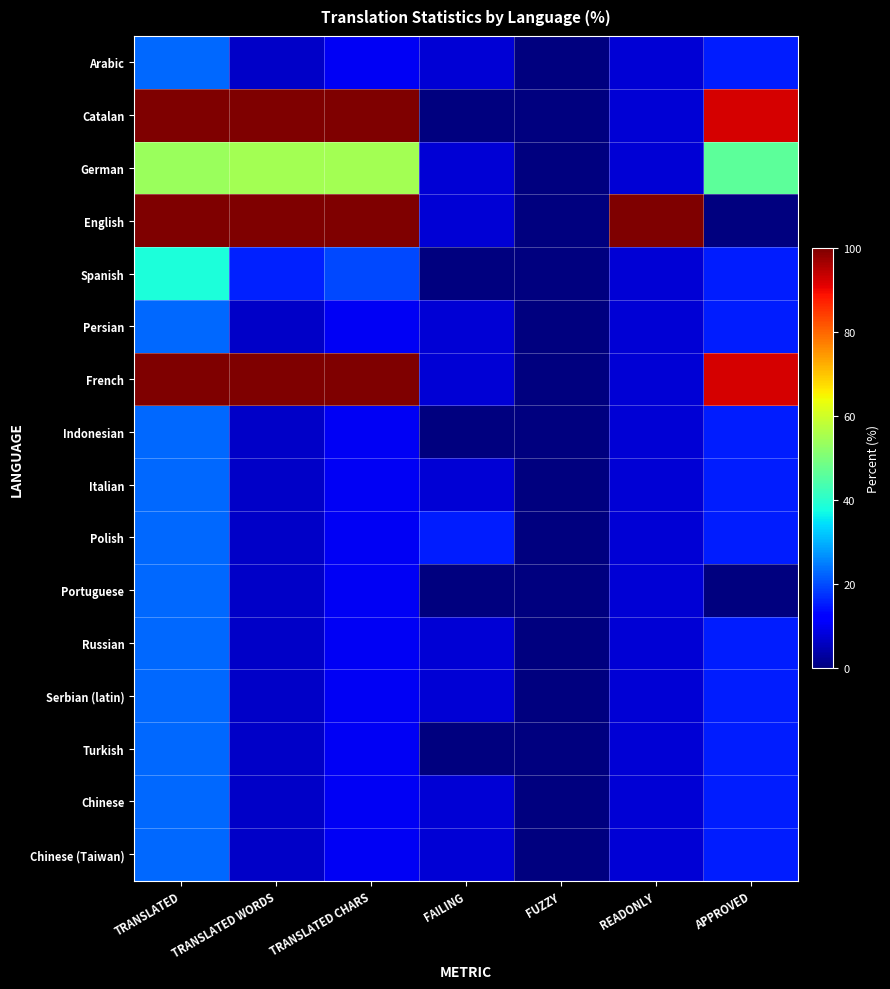

Reading left to right, extract all data points from this chart.

Arabic: TRANSLATED=23.0	TRANSLATED WORDS=6.4	TRANSLATED CHARS=10.4	FAILING=7.6	FUZZY=0.0	READONLY=7.6	APPROVED=15.3
Catalan: TRANSLATED=100.0	TRANSLATED WORDS=100.0	TRANSLATED CHARS=100.0	FAILING=0.0	FUZZY=0.0	READONLY=7.6	APPROVED=92.3
German: TRANSLATED=53.8	TRANSLATED WORDS=54.9	TRANSLATED CHARS=54.9	FAILING=7.6	FUZZY=0.0	READONLY=7.6	APPROVED=46.1
English: TRANSLATED=100.0	TRANSLATED WORDS=100.0	TRANSLATED CHARS=100.0	FAILING=7.6	FUZZY=0.0	READONLY=100.0	APPROVED=0.0
Spanish: TRANSLATED=38.4	TRANSLATED WORDS=15.7	TRANSLATED CHARS=19.6	FAILING=0.0	FUZZY=0.0	READONLY=7.6	APPROVED=15.3
Persian: TRANSLATED=23.0	TRANSLATED WORDS=6.4	TRANSLATED CHARS=10.4	FAILING=7.6	FUZZY=0.0	READONLY=7.6	APPROVED=15.3
French: TRANSLATED=100.0	TRANSLATED WORDS=100.0	TRANSLATED CHARS=100.0	FAILING=7.6	FUZZY=0.0	READONLY=7.6	APPROVED=92.3
Indonesian: TRANSLATED=23.0	TRANSLATED WORDS=6.4	TRANSLATED CHARS=10.4	FAILING=0.0	FUZZY=0.0	READONLY=7.6	APPROVED=15.3
Italian: TRANSLATED=23.0	TRANSLATED WORDS=6.4	TRANSLATED CHARS=10.4	FAILING=7.6	FUZZY=0.0	READONLY=7.6	APPROVED=15.3
Polish: TRANSLATED=23.0	TRANSLATED WORDS=6.4	TRANSLATED CHARS=10.4	FAILING=15.3	FUZZY=0.0	READONLY=7.6	APPROVED=15.3
Portuguese: TRANSLATED=23.0	TRANSLATED WORDS=6.4	TRANSLATED CHARS=10.4	FAILING=0.0	FUZZY=0.0	READONLY=7.6	APPROVED=0.0
Russian: TRANSLATED=23.0	TRANSLATED WORDS=6.4	TRANSLATED CHARS=10.4	FAILING=7.6	FUZZY=0.0	READONLY=7.6	APPROVED=15.3
Serbian (latin): TRANSLATED=23.0	TRANSLATED WORDS=6.4	TRANSLATED CHARS=10.4	FAILING=7.6	FUZZY=0.0	READONLY=7.6	APPROVED=15.3
Turkish: TRANSLATED=23.0	TRANSLATED WORDS=6.4	TRANSLATED CHARS=10.4	FAILING=0.0	FUZZY=0.0	READONLY=7.6	APPROVED=15.3
Chinese: TRANSLATED=23.0	TRANSLATED WORDS=6.4	TRANSLATED CHARS=10.4	FAILING=7.6	FUZZY=0.0	READONLY=7.6	APPROVED=15.3
Chinese (Taiwan): TRANSLATED=23.0	TRANSLATED WORDS=6.4	TRANSLATED CHARS=10.4	FAILING=7.6	FUZZY=0.0	READONLY=7.6	APPROVED=15.3